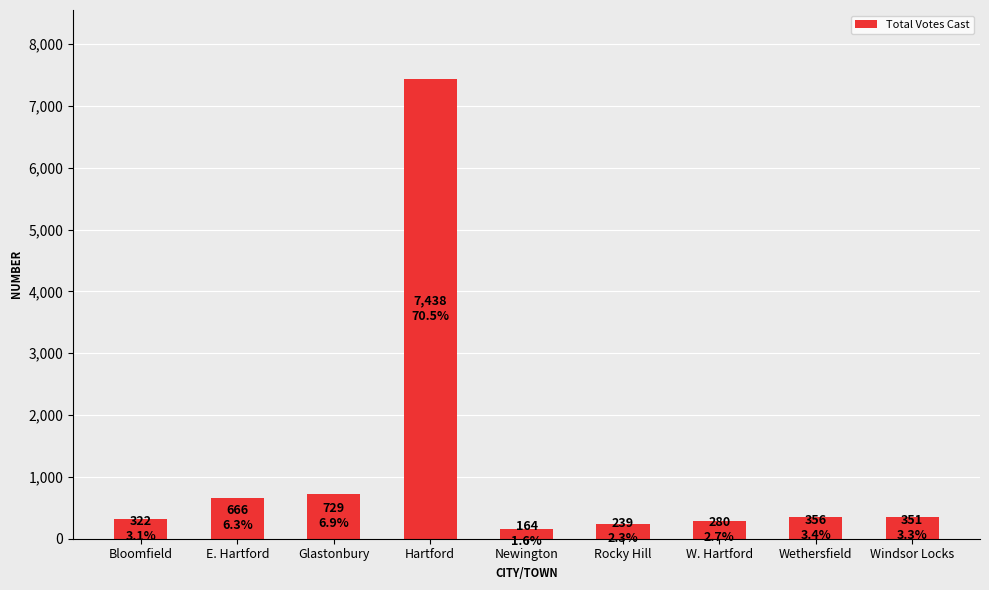

What is the greatest value displayed?

7438